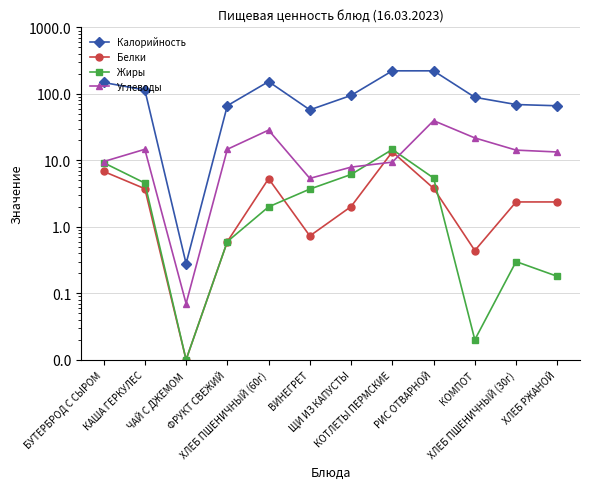

Reading left to right, extract all data points from this chart.

Калорийность: 148.7	114.8	0.3	66.6	153.5	57.6	95.0	222.7	222.7	89.0	69.3	66.4
Белки: 6.8	3.8	0.0	0.6	5.3	0.7	2.0	13.4	3.8	0.4	2.4	2.4
Жиры: 9.2	4.6	0.0	0.6	2.0	3.7	6.1	14.6	5.4	0.0	0.3	0.2
Углеводы: 9.6	14.7	0.1	14.7	28.6	5.4	7.9	9.4	39.6	21.8	14.3	13.4